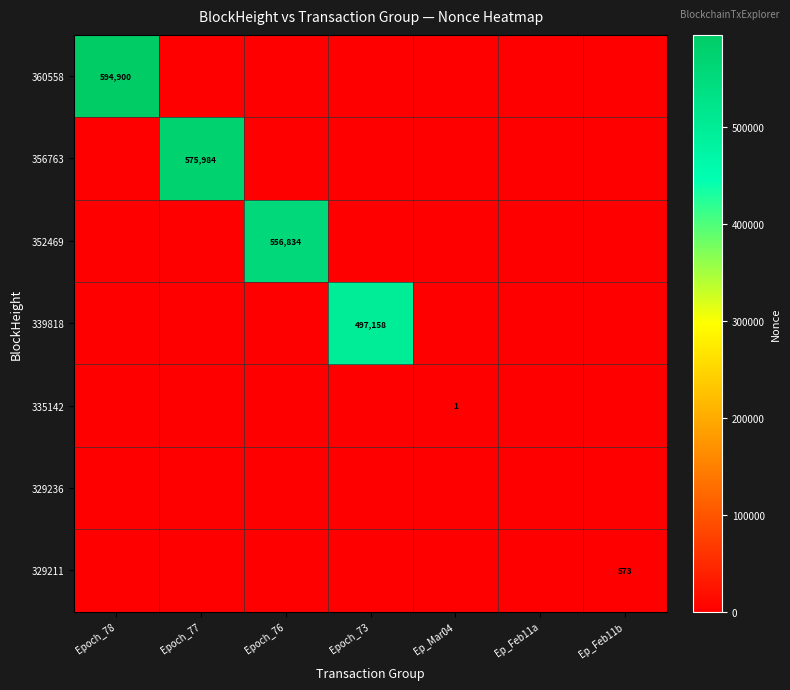

True or false: 356763 has a value of 575984 at Epoch_77.

True